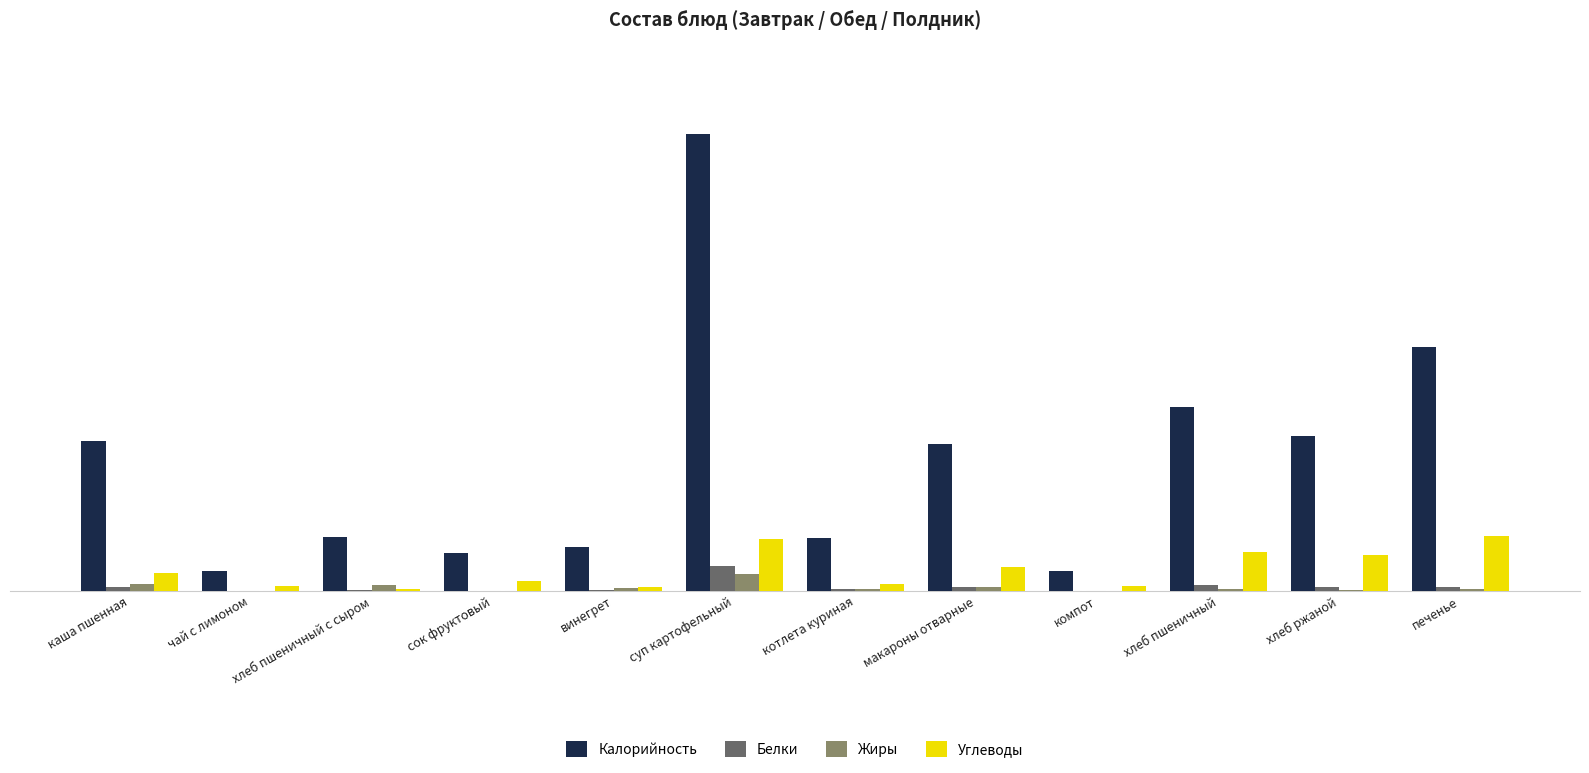

Is it true that Белки equals 1 at винегрет?

True